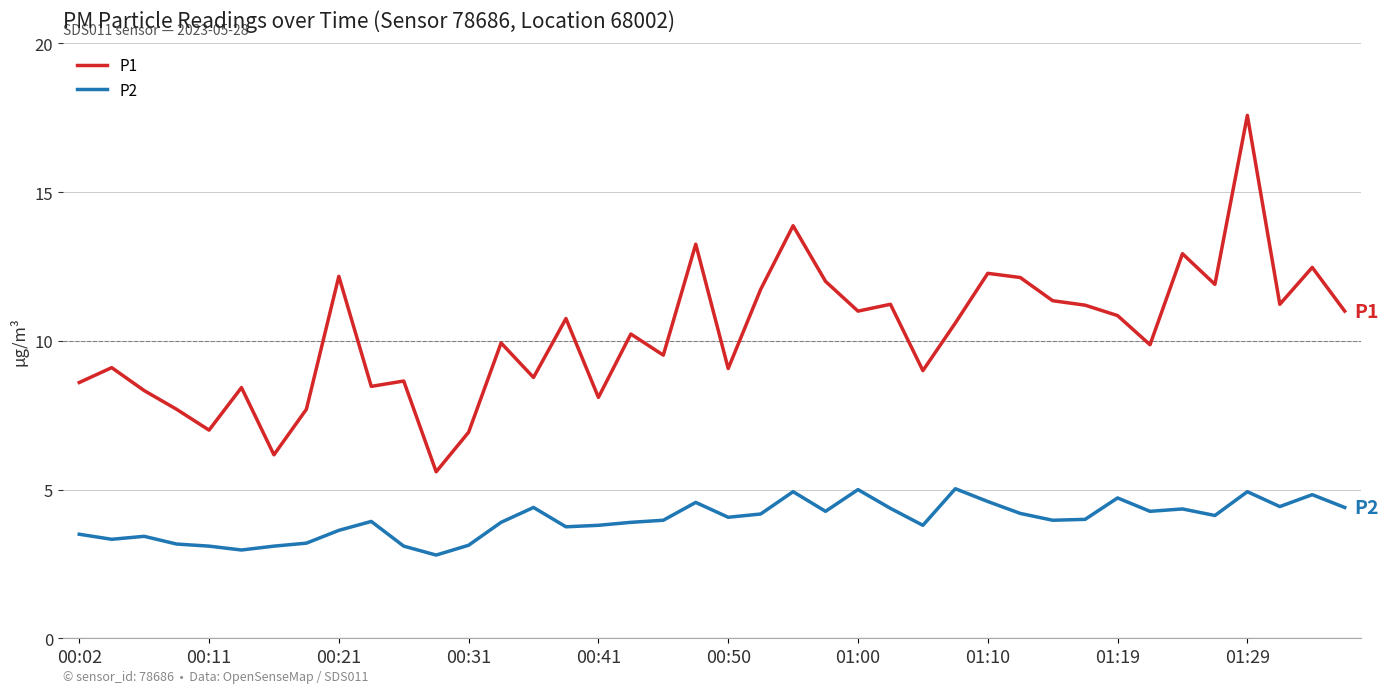

Which series has the widest spread of values?

P1